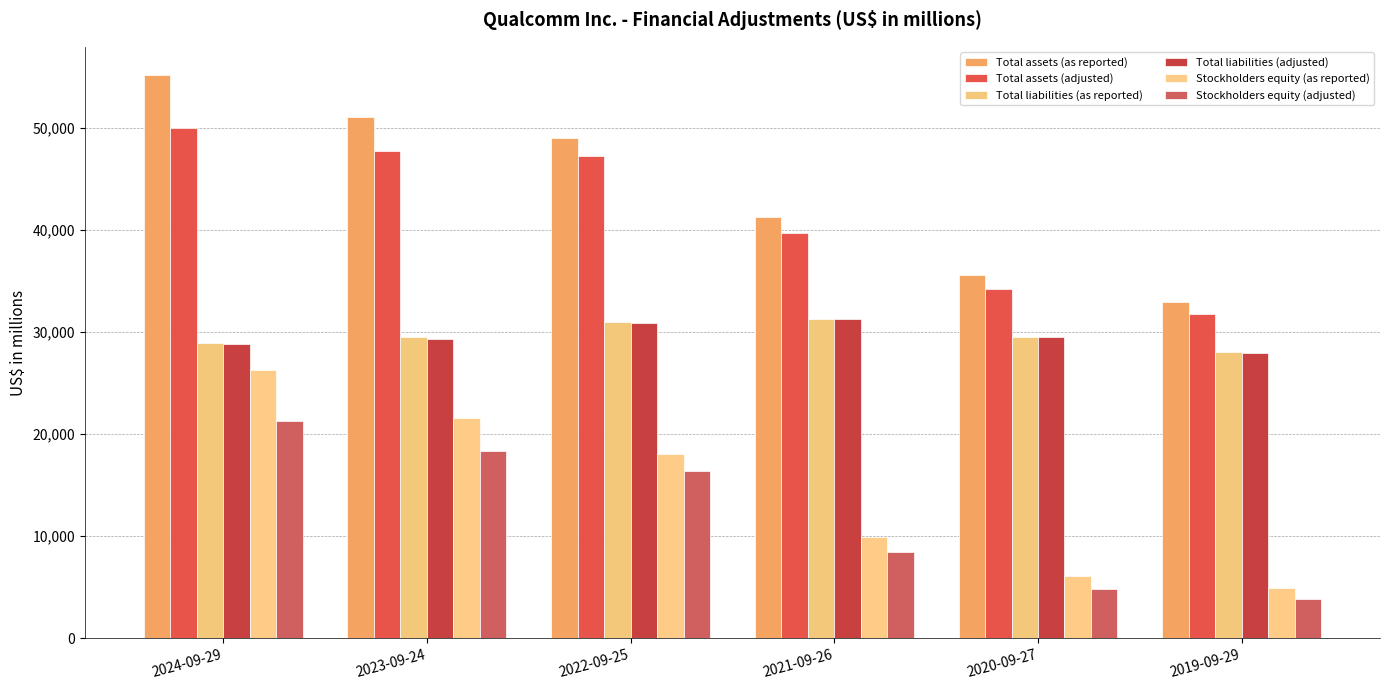

Reading left to right, list all the values displayed in this chart.

Total assets (as reported): 55154	51040	49014	41240	35594	32957
Total assets (adjusted): 49992	47730	47211	39649	34243	31761
Total liabilities (as reported): 28880	29459	31001	31290	29517	28048
Total liabilities (adjusted): 28766	29348	30834	31226	29461	27945
Stockholders equity (as reported): 26274	21581	18013	9950	6077	4909
Stockholders equity (adjusted): 21226	18382	16377	8423	4782	3816